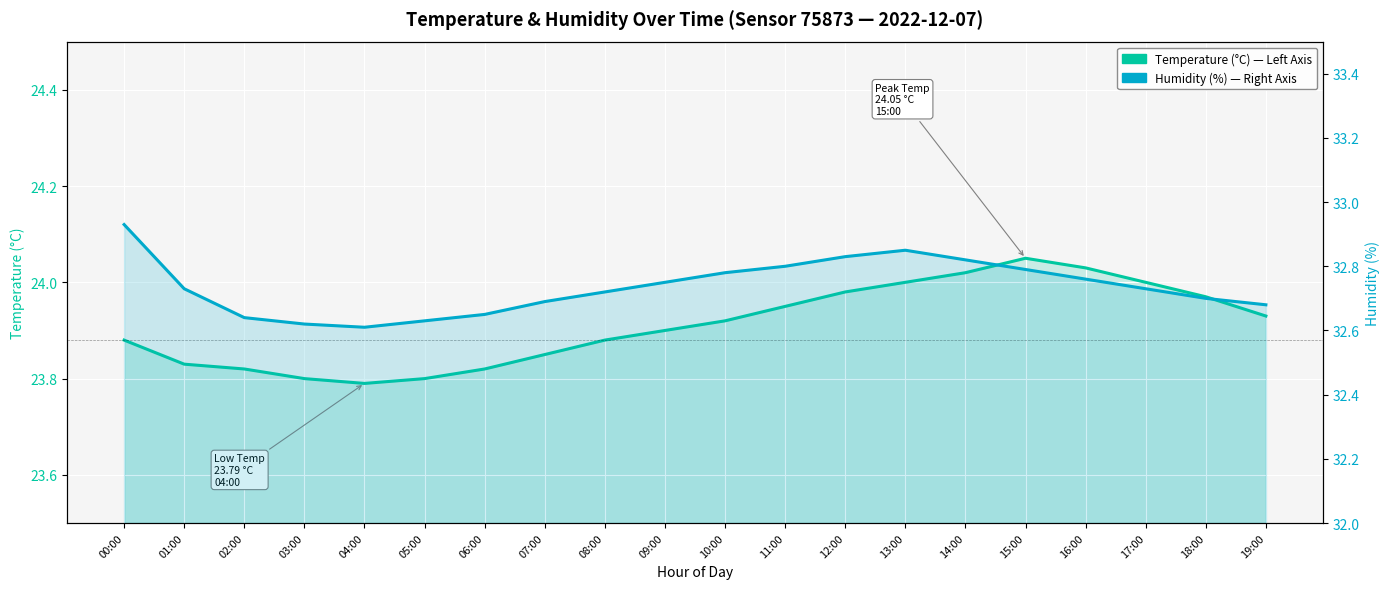

What is the sum of the temperature values at 09:00 and 13:00?

47.9